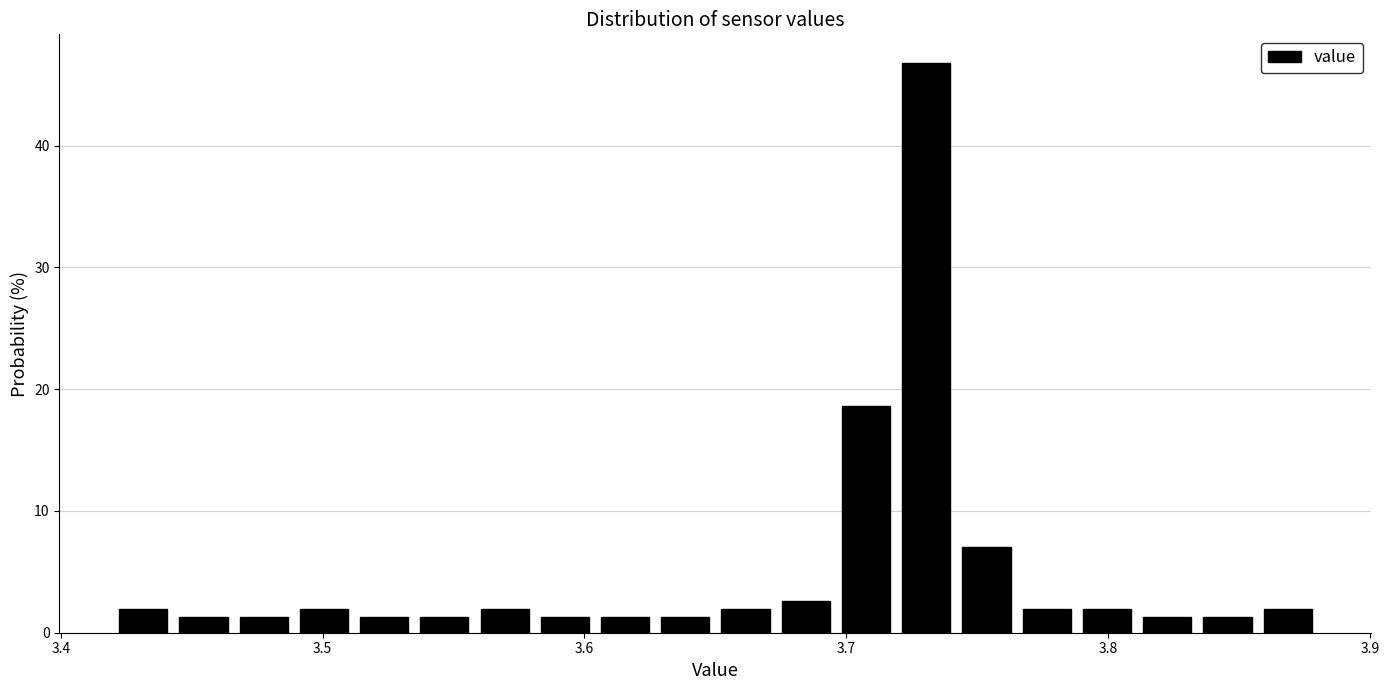

Around what value on the x-axis is the tallest bar? Give the approximate position of its centre, as read against the axis.

3.73